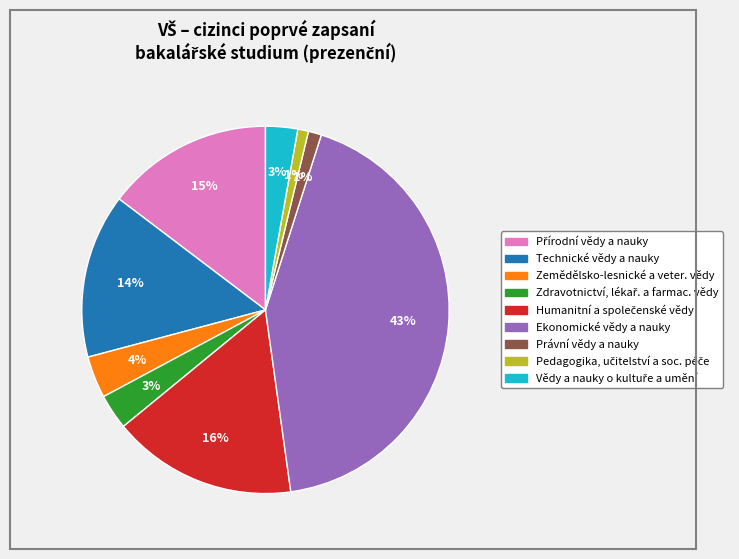

Does Právní vědy a nauky account for over 50% of the chart?

No